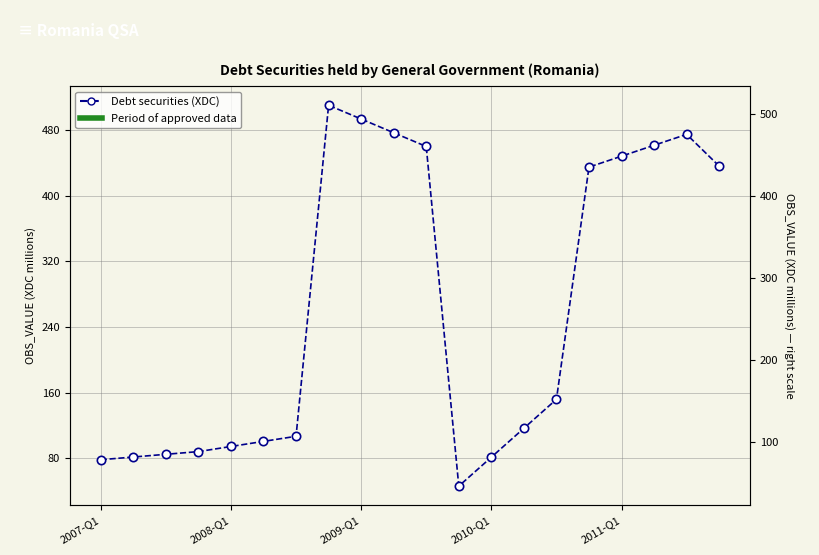

Approximately how many times larger is the value at 11 compared to 7?

0.1